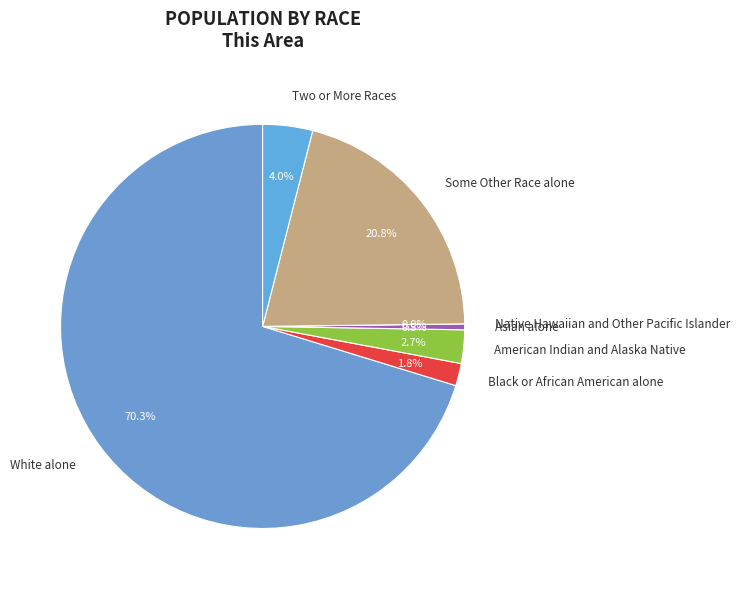

Does White alone account for over 50% of the chart?

Yes